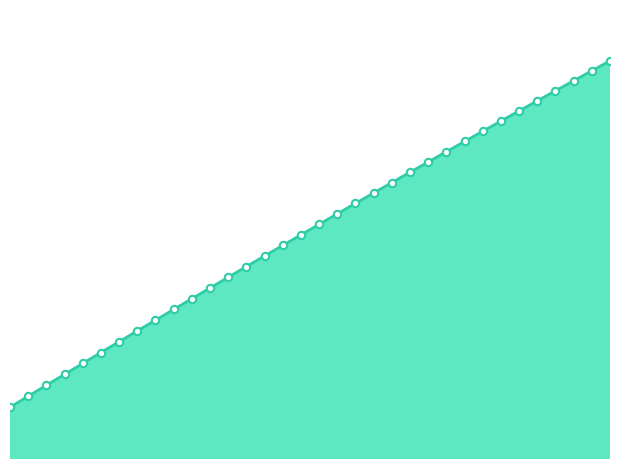

Approximately how many times larger is the value at 260.8958 compared to 260.0208?

1.1